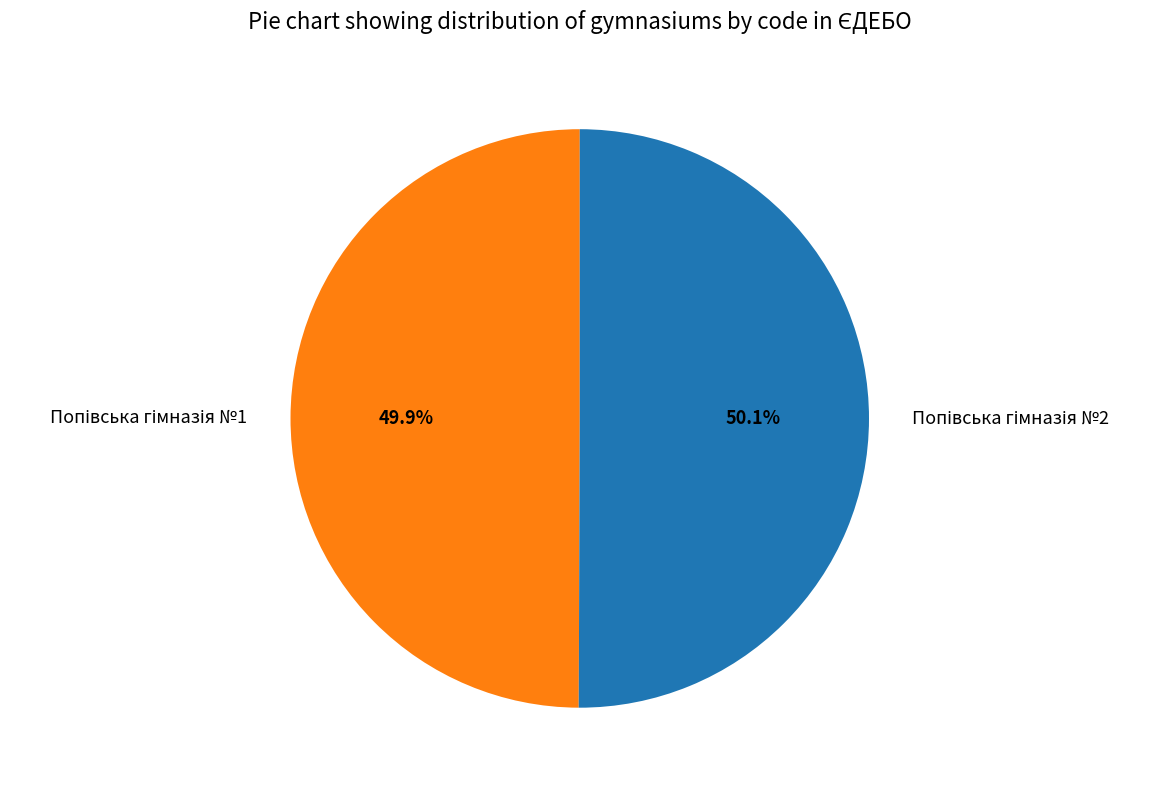

Is there any slice that represents more than half of the pie?

Yes